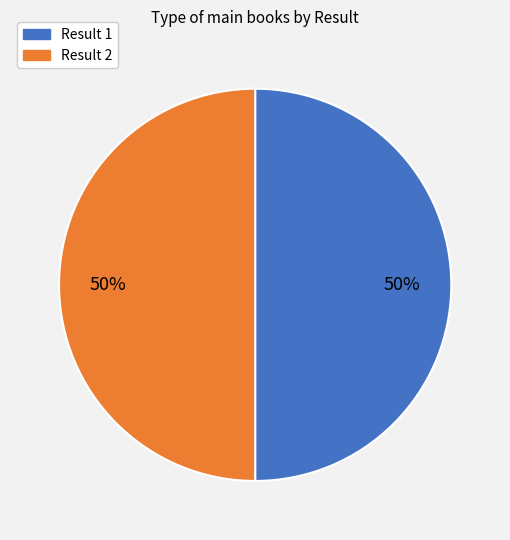

To the nearest percent, what is the combined percentage of Result 2 and Result 1?

100%